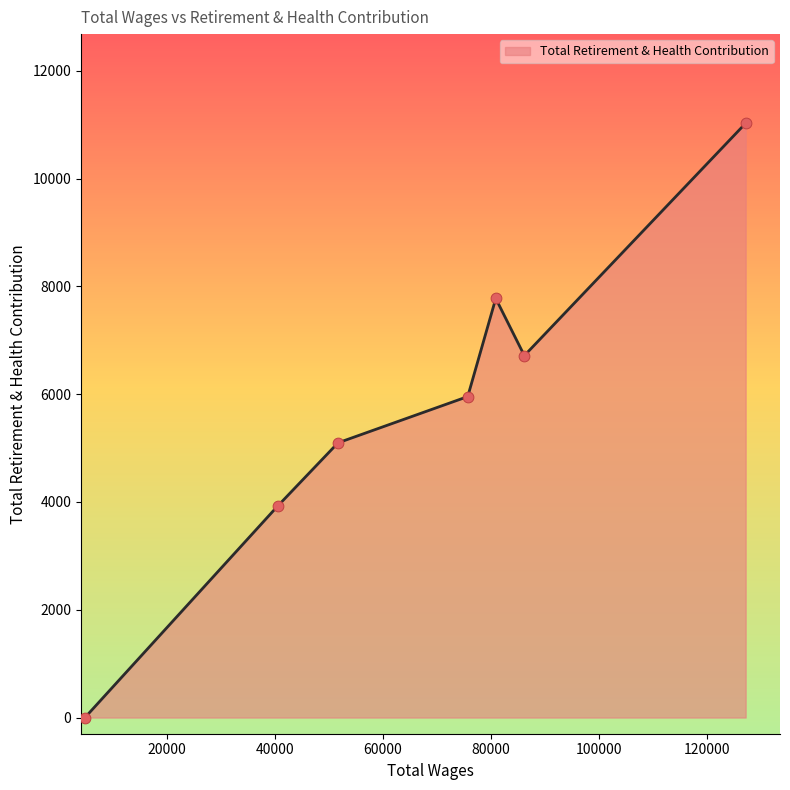

How many interior local peaks (higher than both neighbors) does the data have?

1